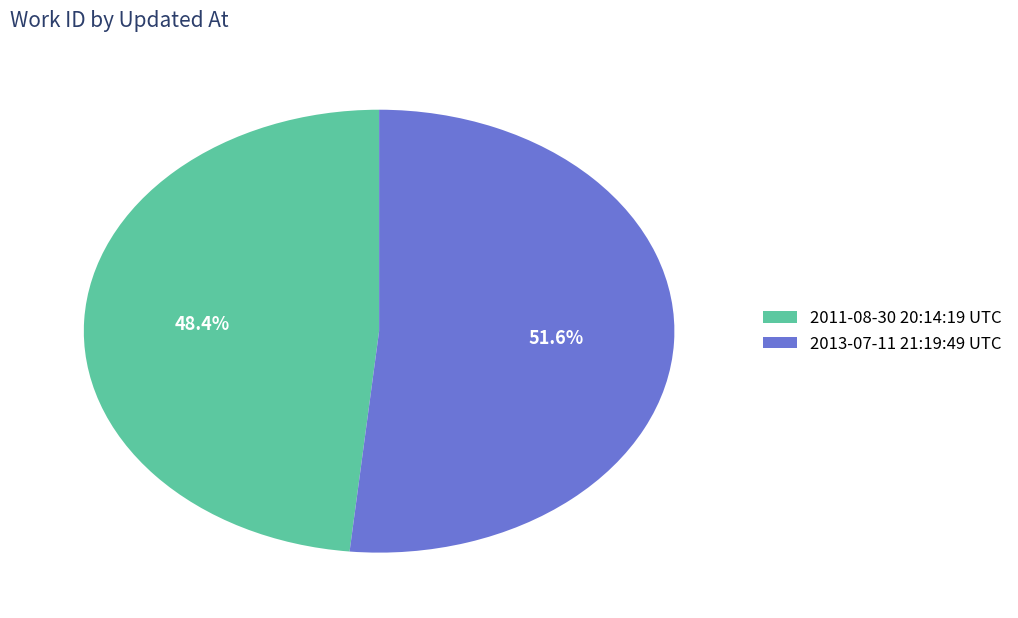

Rank the categories by value from lowest to highest.

2011-08-30 20:14:19 UTC, 2013-07-11 21:19:49 UTC